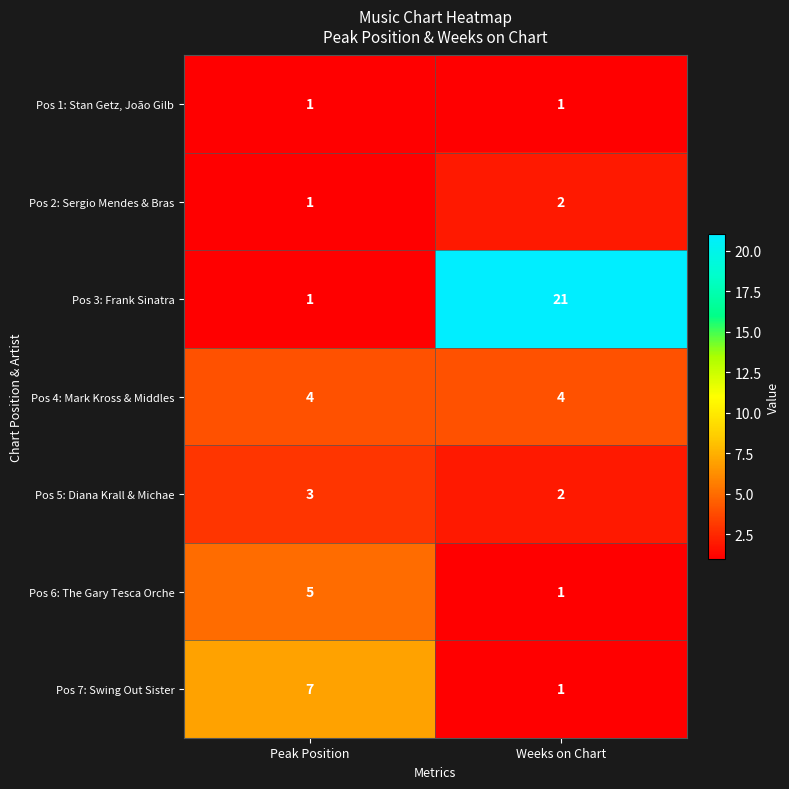

What is the maximum value for Pos 4: Mark Kross & Middles?

4